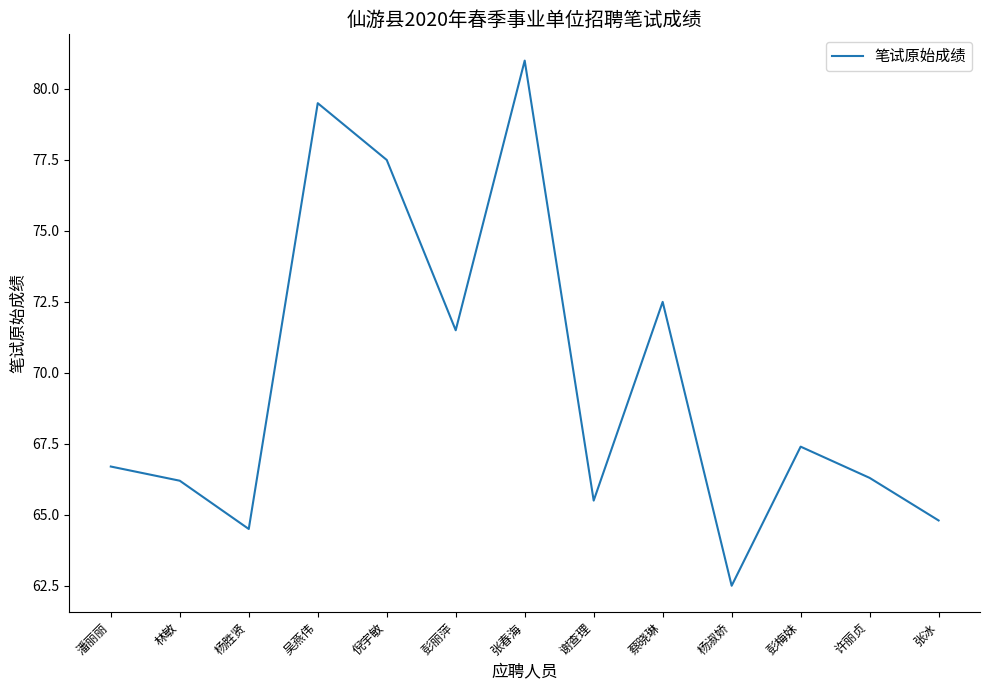

What is the approximate value at 张春海?

81.0